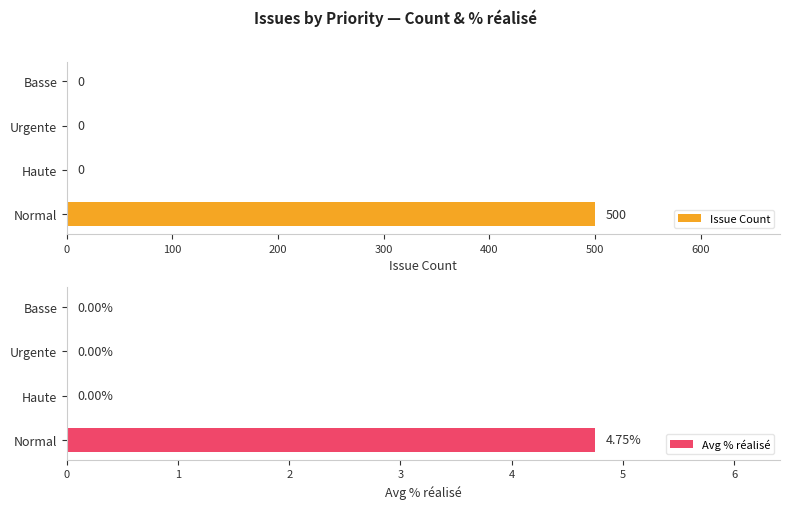

The Avg % réalisé series shows -2.7 at 300. True or false?

False